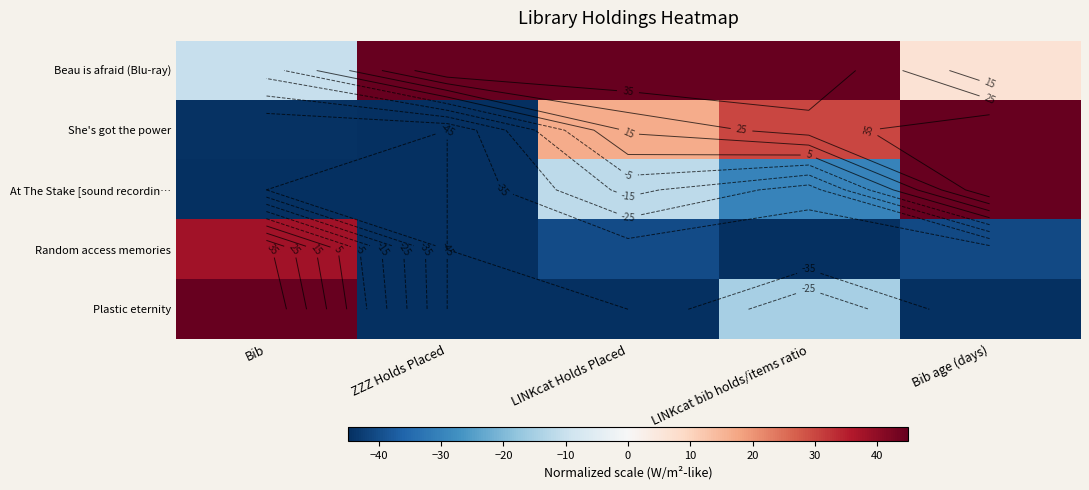

How many values in the Random access memories series exceed -40?

1